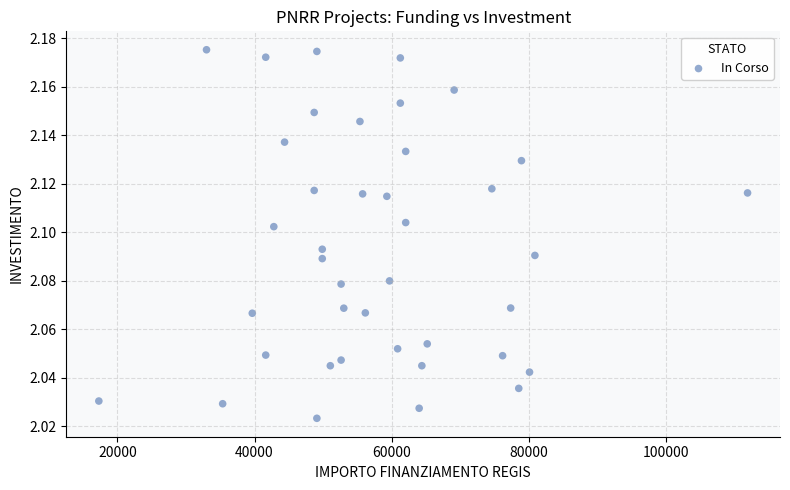

What is the range of X values (max minus min)?

94665.7